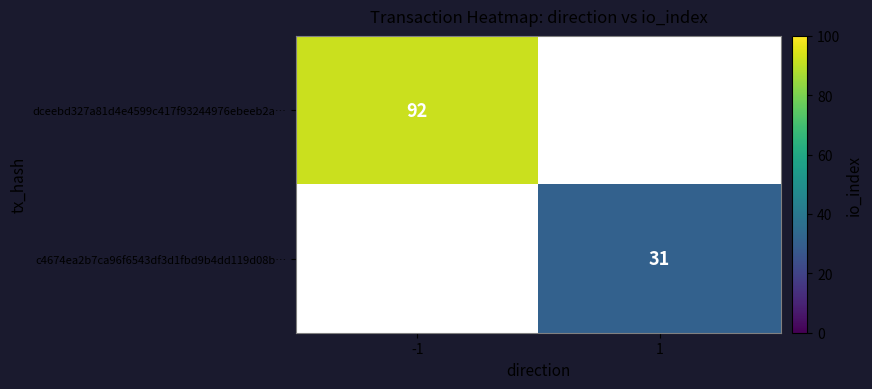

True or false: c4674ea2b7ca96f6543df3d1fbd9b4dd119d08b… has a value of 47 at 1.

False